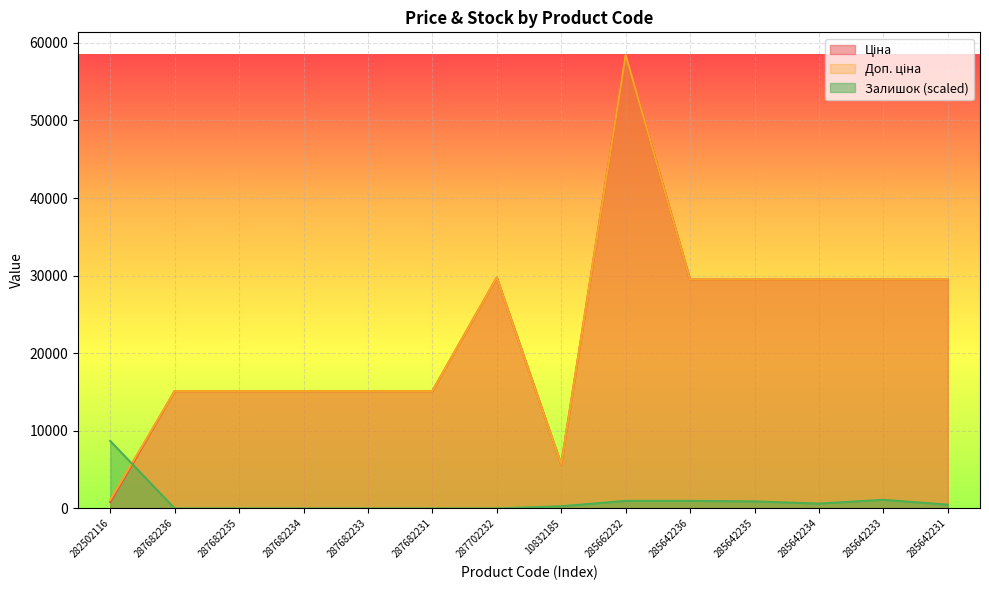

Which series changed the most between 287682234 and 287702232?

Ціна